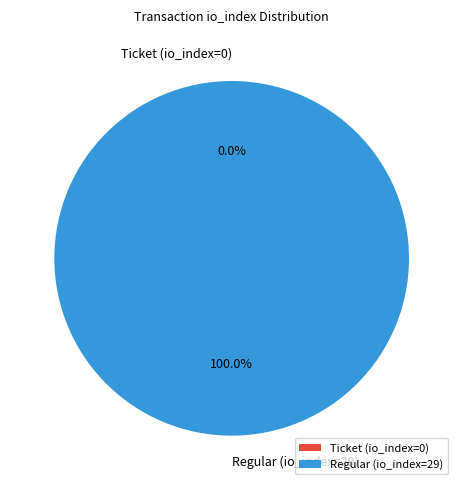

Count the number of slices in the pie.

2